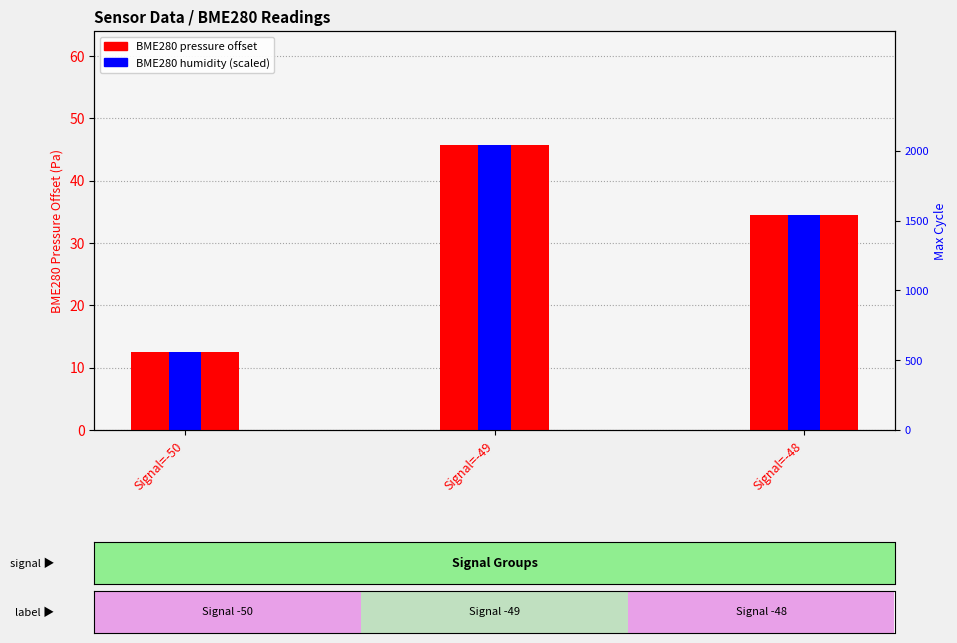

At how many categories does at least one series exceed 19?

3